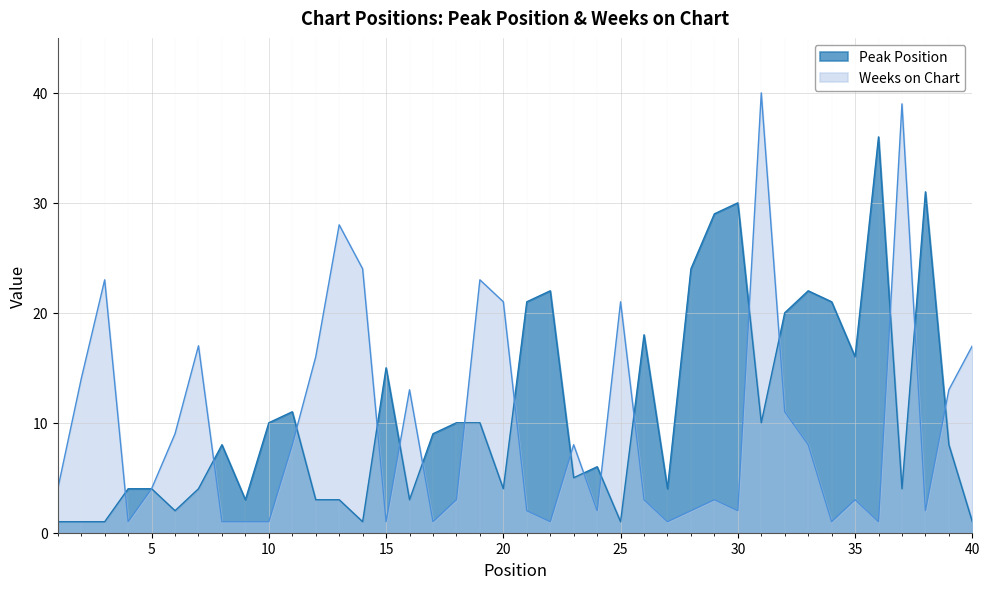

Reading right to left, list all the values displayed in this chart.

Peak Position: 1	8	31	4	36	16	21	22	20	10	30	29	24	4	18	1	6	5	22	21	4	10	10	9	3	15	1	3	3	11	10	3	8	4	2	4	4	1	1	1
Weeks on Chart: 17	13	2	39	1	3	1	8	11	40	2	3	2	1	3	21	2	8	1	2	21	23	3	1	13	1	24	28	16	8	1	1	1	17	9	4	1	23	14	4